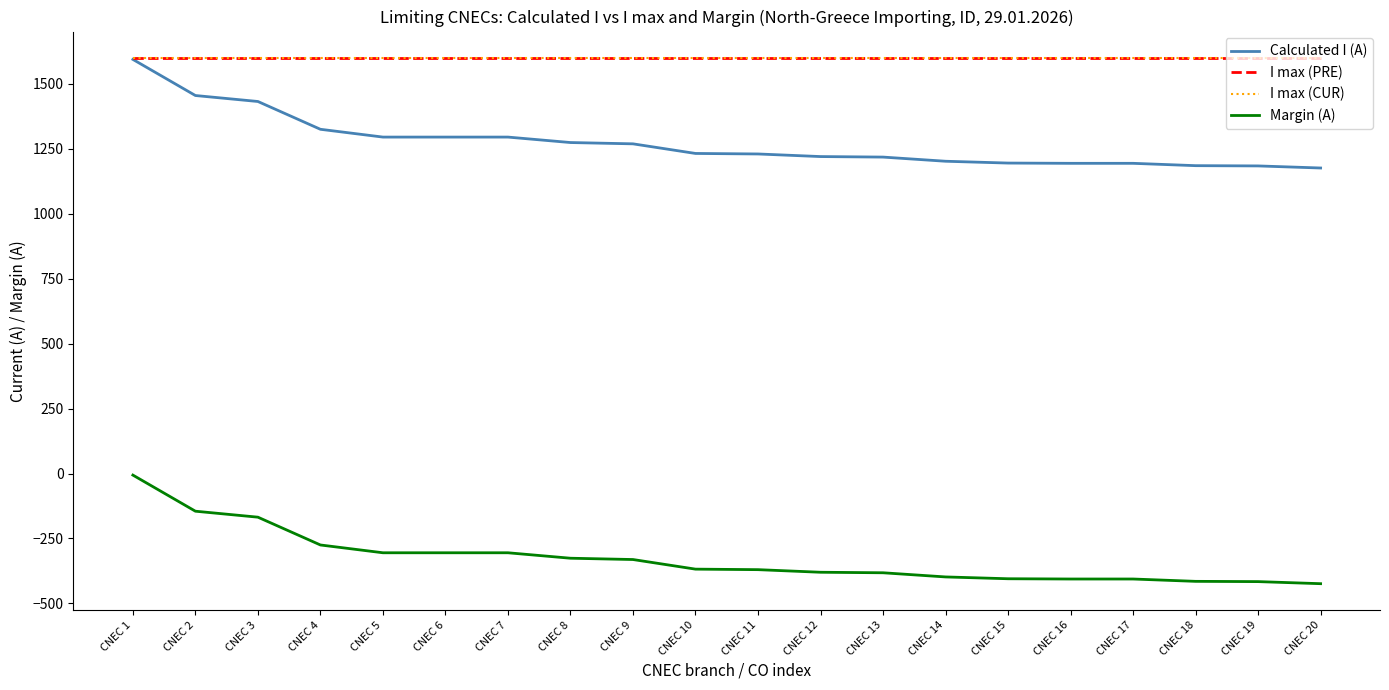

Does the chart have visible grid lines?

No